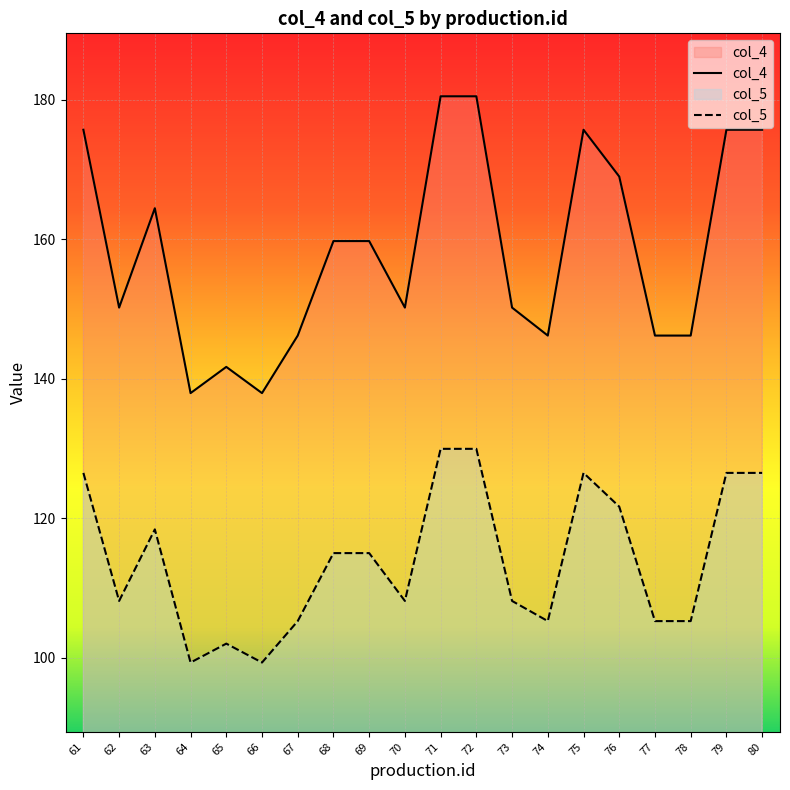

How many data points in col_4 are less than 159?

10